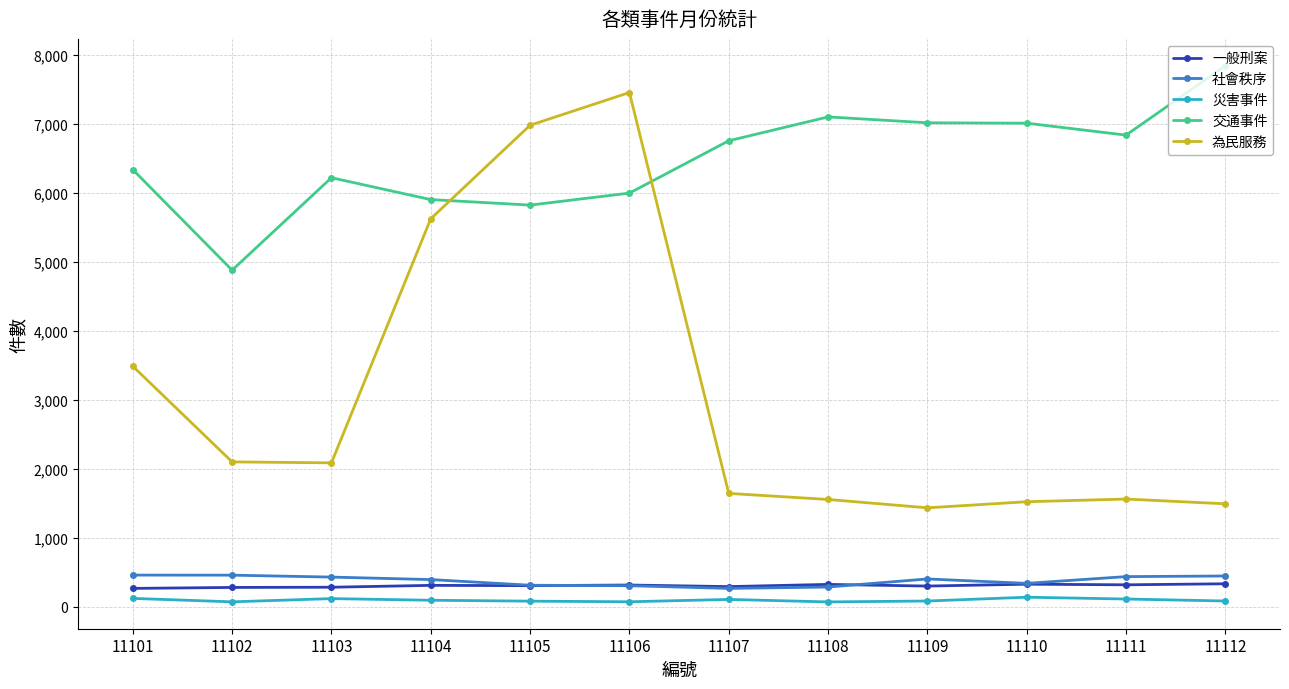

What is the average value of the 社會秩序 series?

377